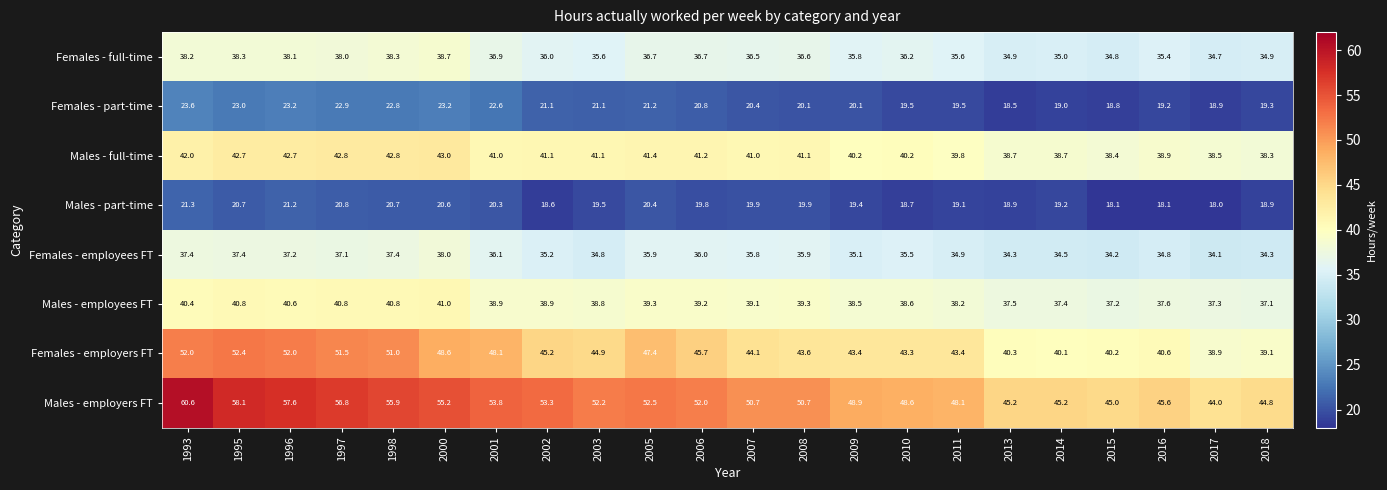

Count the number of categories in the chart.

22